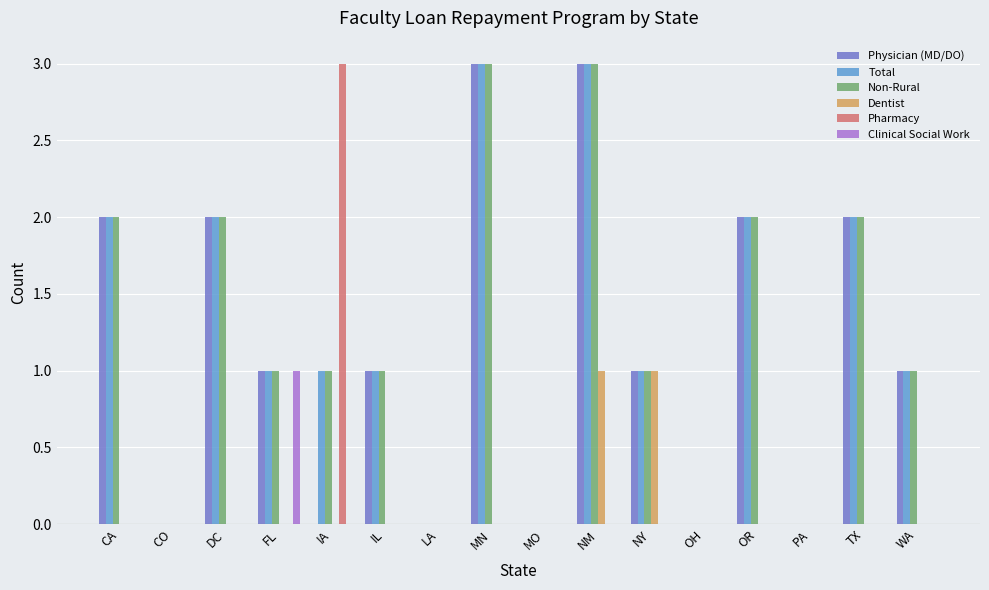

Reading left to right, extract all data points from this chart.

Physician (MD/DO): 2	0	2	1	0	1	0	3	0	3	1	0	2	0	2	1
Total: 2	0	2	1	1	1	0	3	0	3	1	0	2	0	2	1
Non-Rural: 2	0	2	1	1	1	0	3	0	3	1	0	2	0	2	1
Dentist: 0	0	0	0	0	0	0	0	0	1	1	0	0	0	0	0
Pharmacy: 0	0	0	0	3	0	0	0	0	0	0	0	0	0	0	0
Clinical Social Work: 0	0	0	1	0	0	0	0	0	0	0	0	0	0	0	0